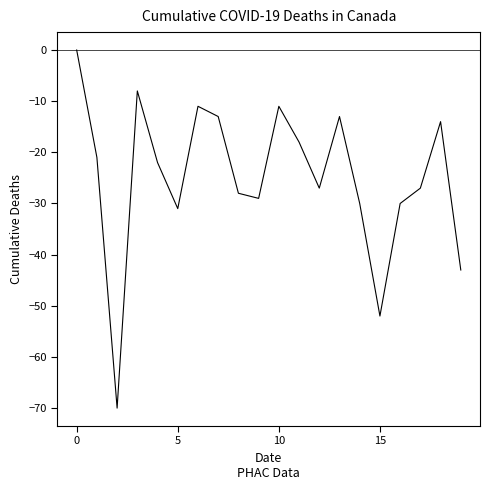

What is the difference between the maximum and minimum values?

70